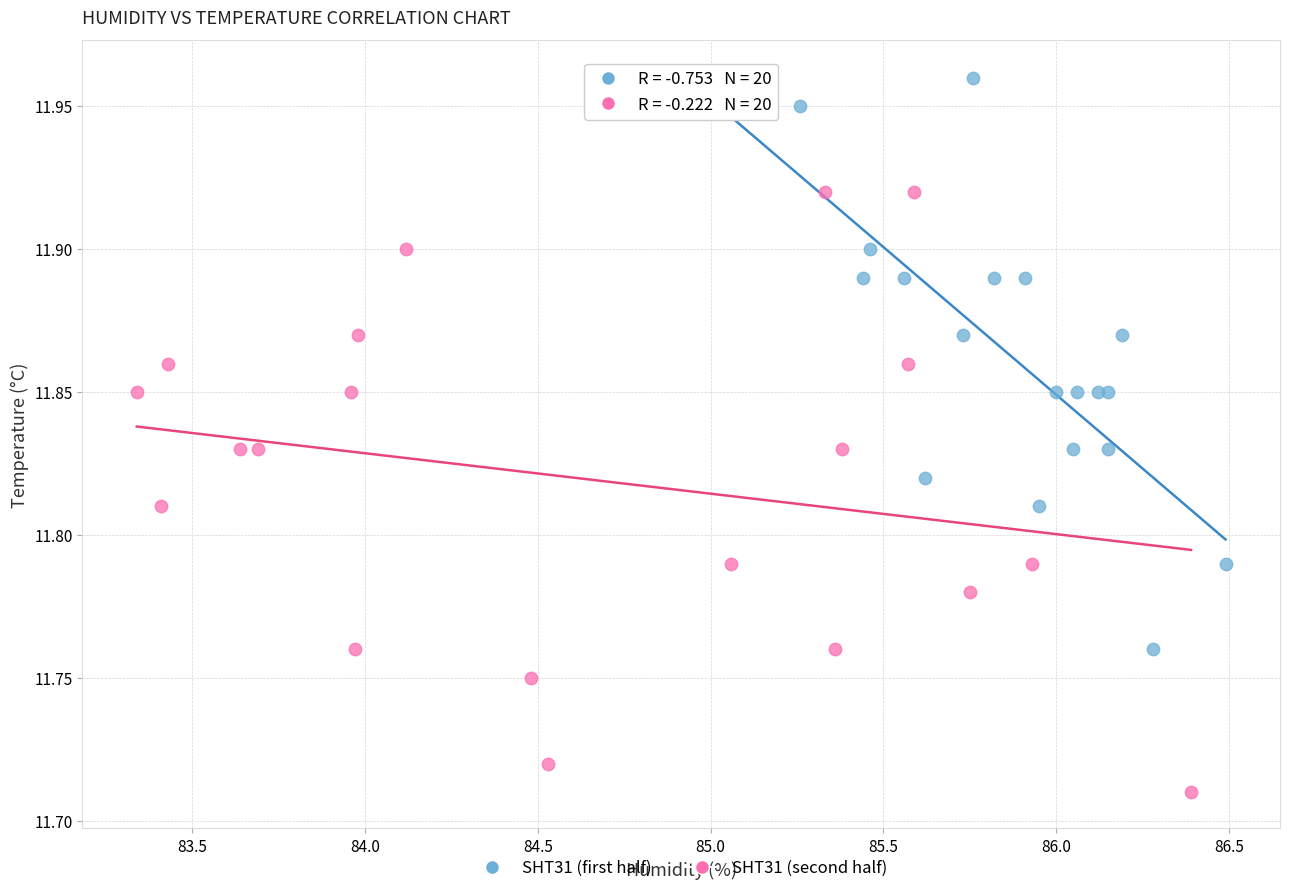

Which series reaches the minimum Y coordinate?

SHT31 (second half)